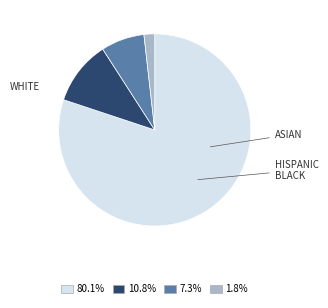

To the nearest percent, what is the average slice percentage?

25%